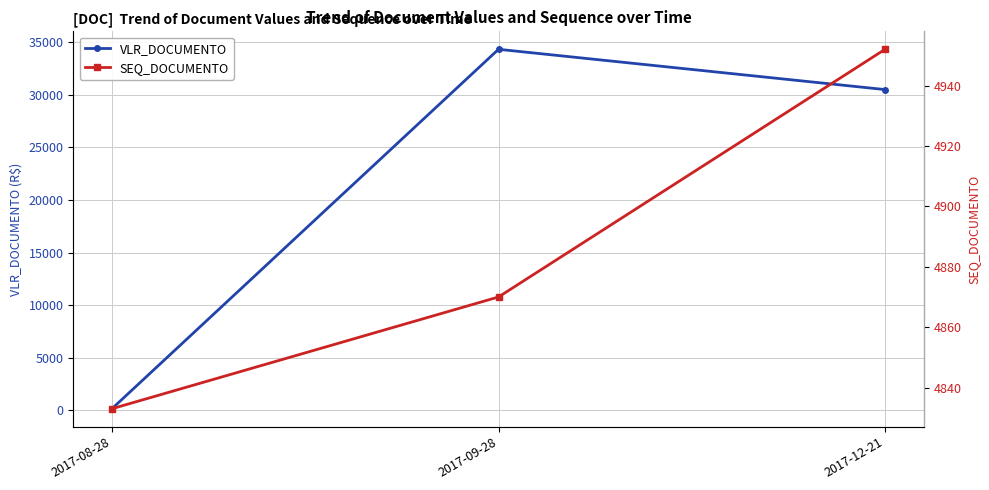

At which label does VLR_DOCUMENTO first exceed 30500?

2017-09-28